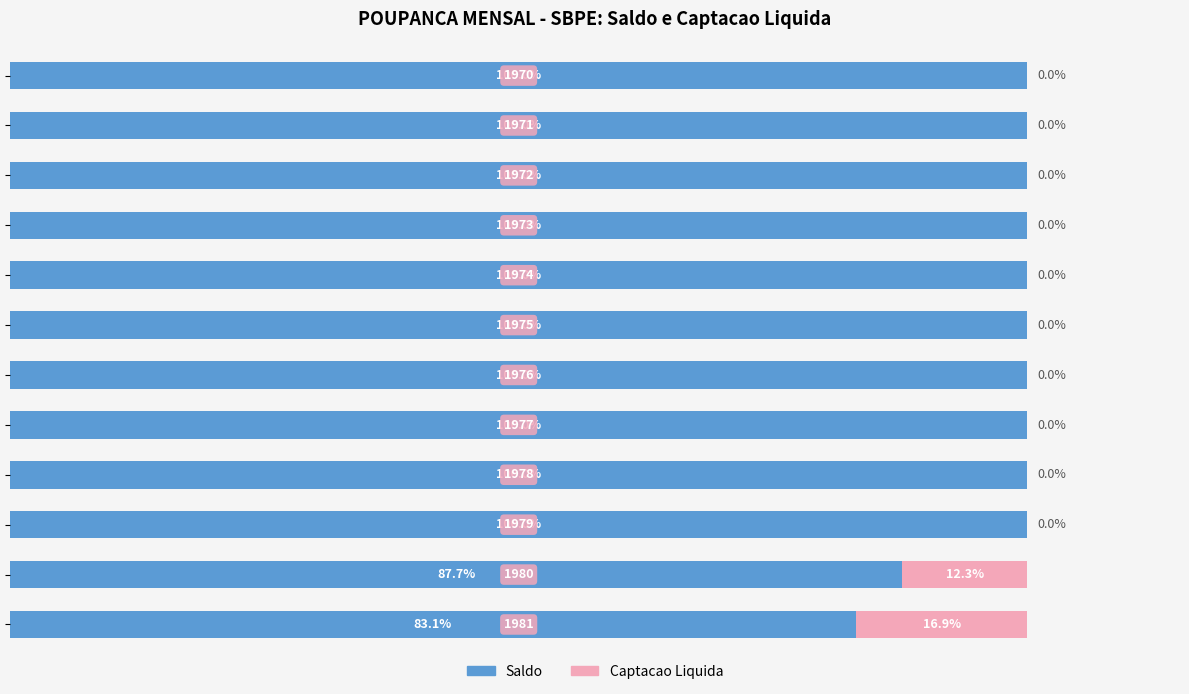

Which series has the largest total across all categories?

Saldo